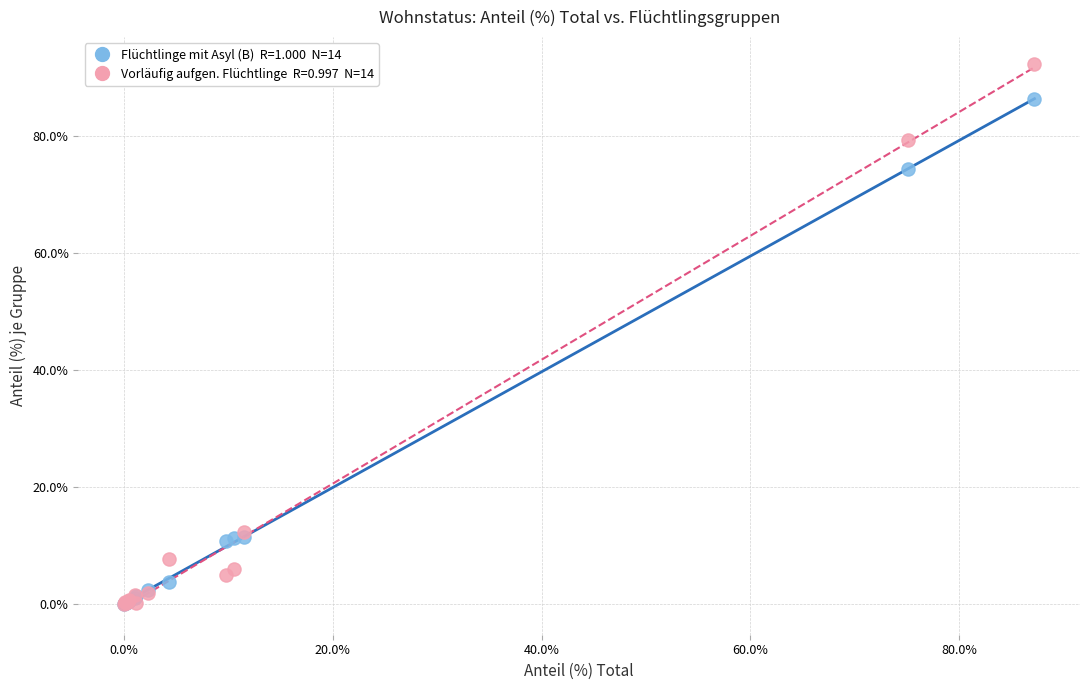

Across all series, what Y value is closest to 46?

74.4